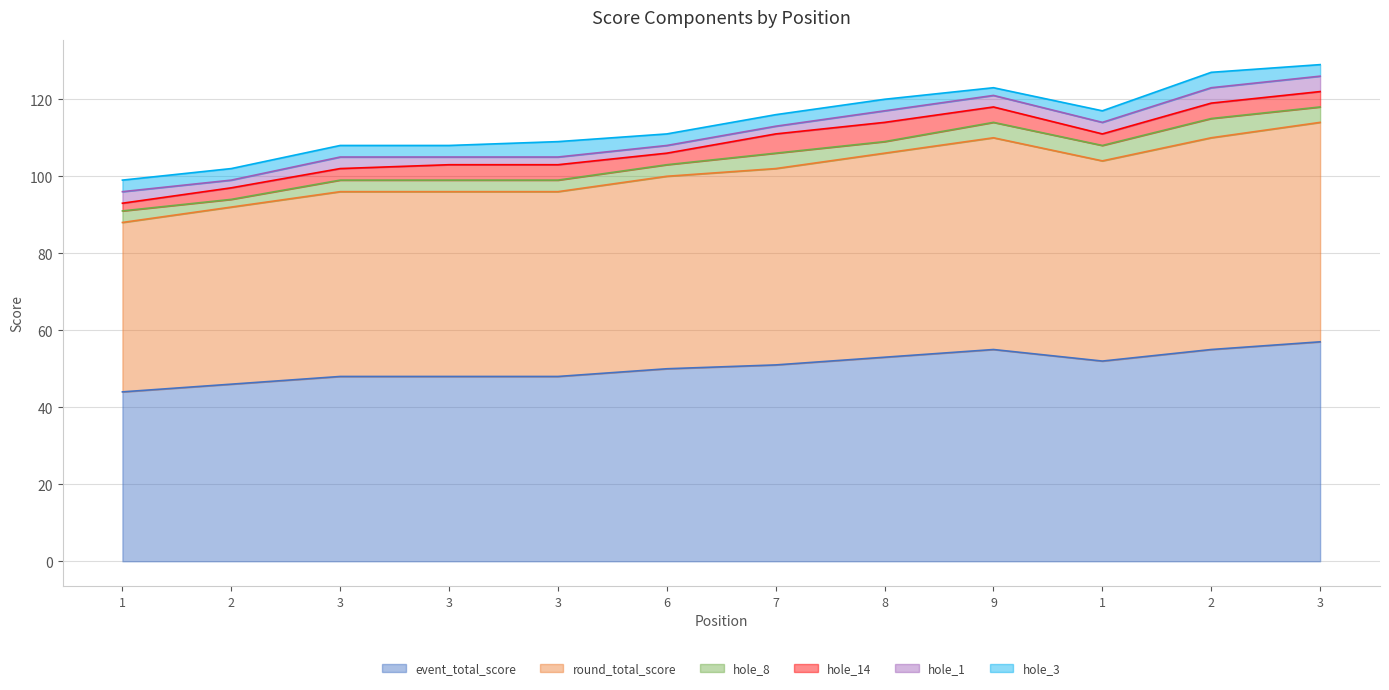

Rank the series at 3 from highest to lowest value.

event_total_score, round_total_score, hole_8, hole_14, hole_1, hole_3